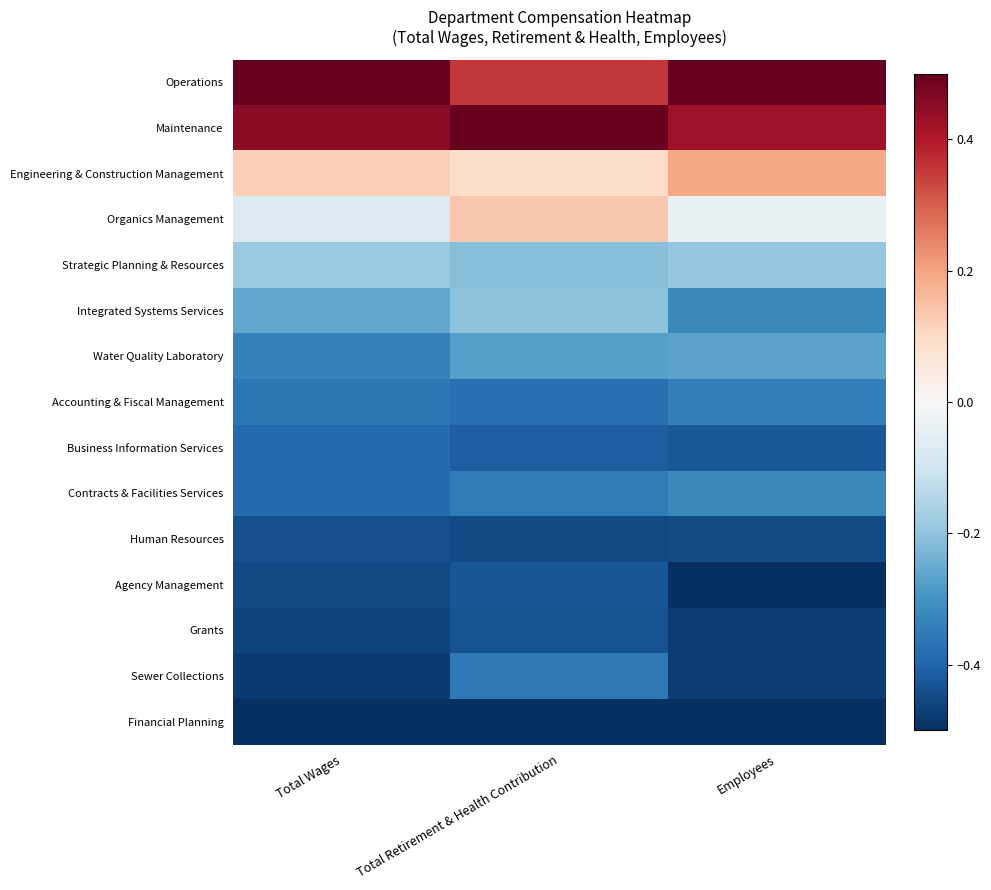

Reading left to right, what are all the values shown in this chart?

Operations: Total Wages=0.5	Total Retirement & Health Contribution=0.4	Employees=0.5
Maintenance: Total Wages=0.5	Total Retirement & Health Contribution=0.5	Employees=0.4
Engineering & Construction Management: Total Wages=0.1	Total Retirement & Health Contribution=0.1	Employees=0.2
Organics Management: Total Wages=-0.1	Total Retirement & Health Contribution=0.1	Employees=-0.0
Strategic Planning & Resources: Total Wages=-0.2	Total Retirement & Health Contribution=-0.2	Employees=-0.2
Integrated Systems Services: Total Wages=-0.3	Total Retirement & Health Contribution=-0.2	Employees=-0.3
Water Quality Laboratory: Total Wages=-0.3	Total Retirement & Health Contribution=-0.3	Employees=-0.3
Accounting & Fiscal Management: Total Wages=-0.4	Total Retirement & Health Contribution=-0.4	Employees=-0.3
Business Information Services: Total Wages=-0.4	Total Retirement & Health Contribution=-0.4	Employees=-0.4
Contracts & Facilities Services: Total Wages=-0.4	Total Retirement & Health Contribution=-0.4	Employees=-0.3
Human Resources: Total Wages=-0.4	Total Retirement & Health Contribution=-0.5	Employees=-0.4
Agency Management: Total Wages=-0.5	Total Retirement & Health Contribution=-0.4	Employees=-0.5
Grants: Total Wages=-0.5	Total Retirement & Health Contribution=-0.4	Employees=-0.5
Sewer Collections: Total Wages=-0.5	Total Retirement & Health Contribution=-0.4	Employees=-0.5
Financial Planning: Total Wages=-0.5	Total Retirement & Health Contribution=-0.5	Employees=-0.5